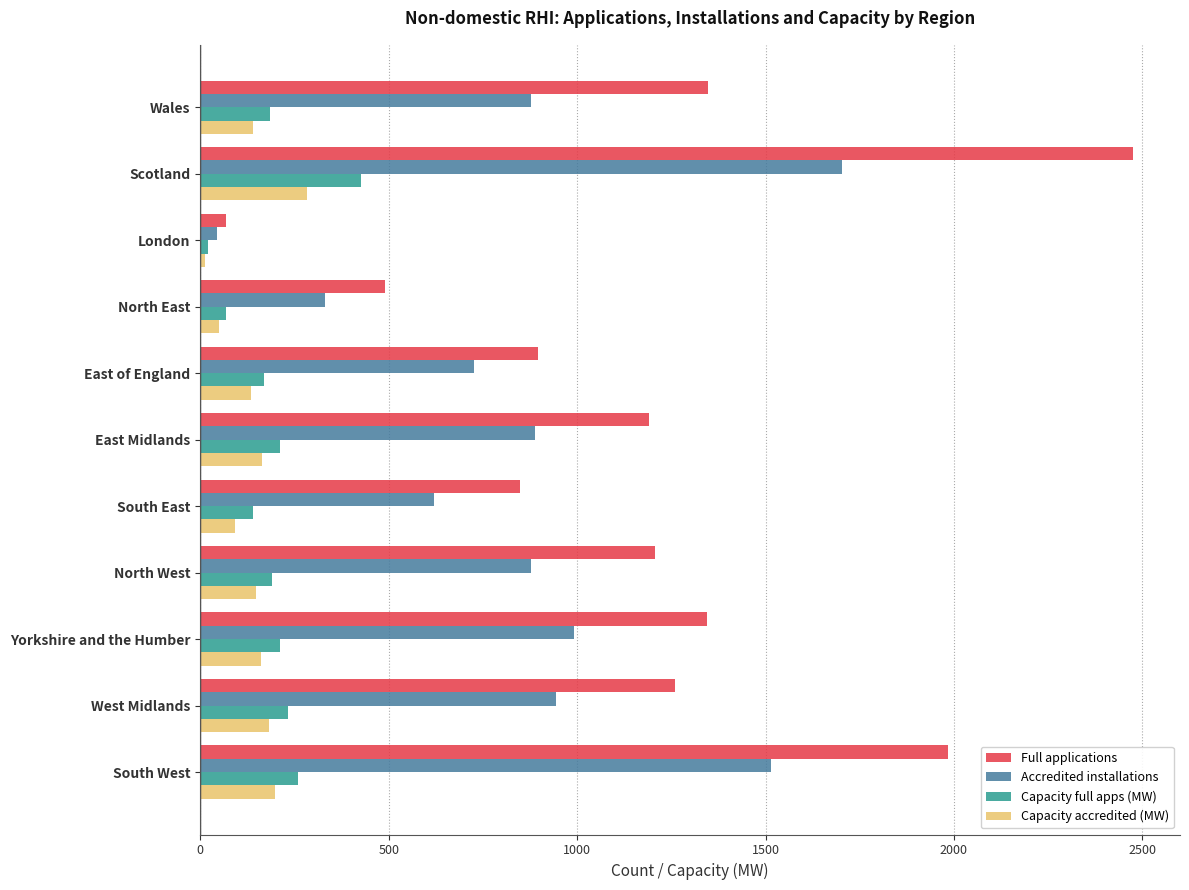

What is the spread (max minus min) of values at Scotland?

2191.6